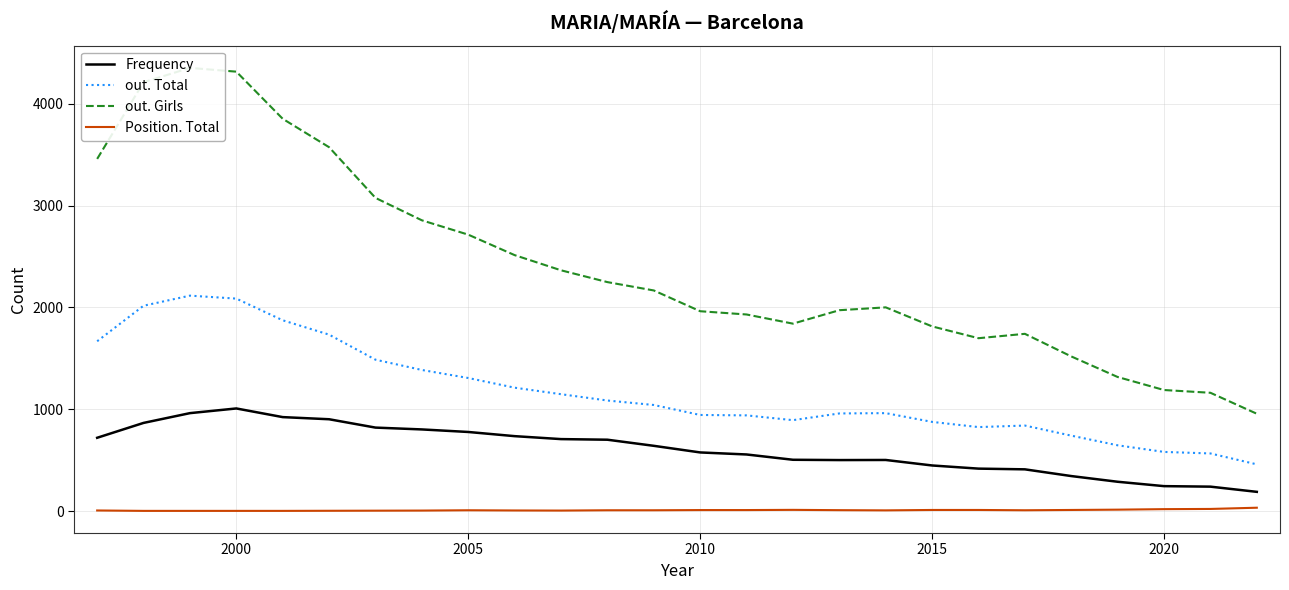

What is the lowest value of the Frequency series?

189